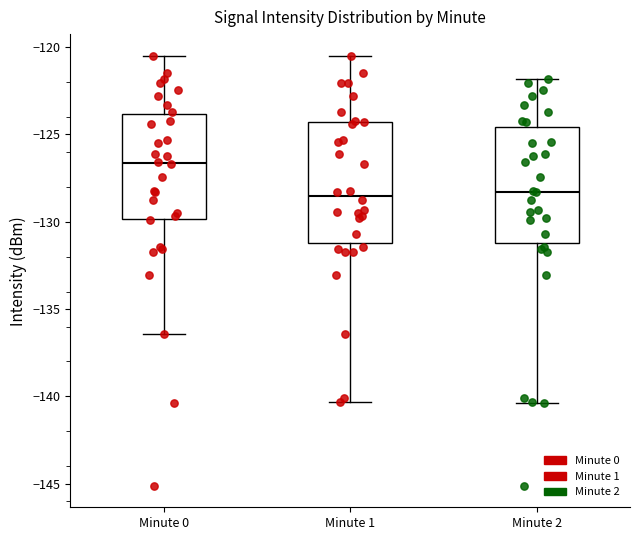

Reading left to right, read every box against the y-axis: the position of its median line, the range the box covers, and the ends of its whiskers. The values are not printed on the chart, so give them approximately, as read against the axis.

Minute 0: median -126.5, box -130.0 to -124.0, whiskers -136.5 to -120.5
Minute 1: median -128.5, box -131.0 to -124.5, whiskers -140.5 to -120.5
Minute 2: median -128.5, box -131.0 to -124.5, whiskers -140.5 to -122.0